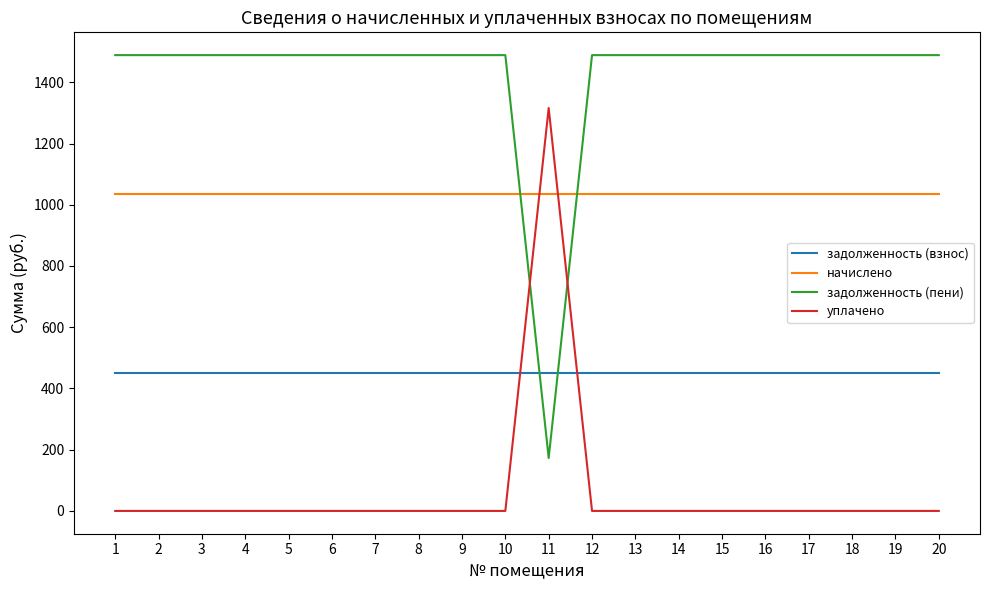

True or false: уплачено and задолженность (пени) intersect in this chart.

True